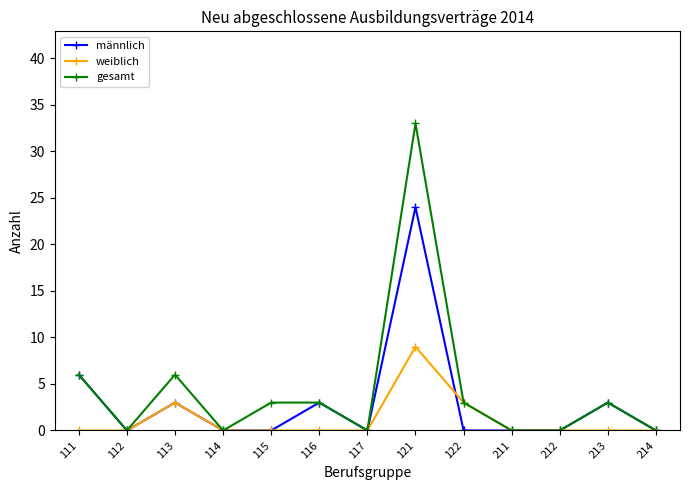

The männlich series shows 10 at 111. True or false?

False